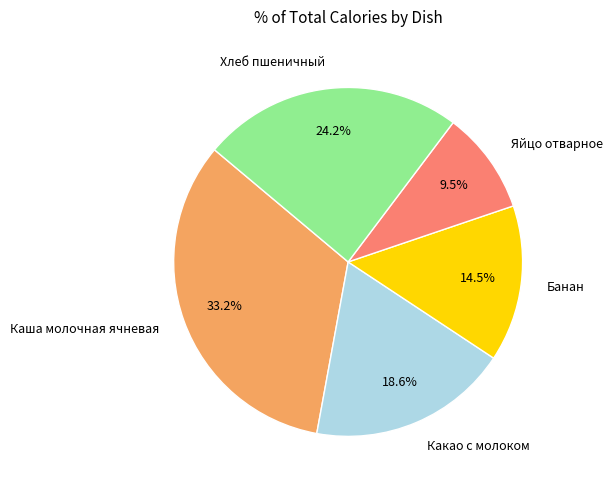

How many slices are in this pie chart?

5